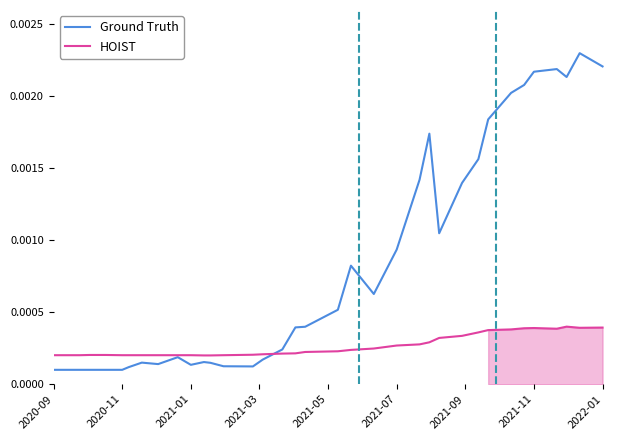

After their last crossing, which series has the higher values: Ground Truth or HOIST?

Ground Truth